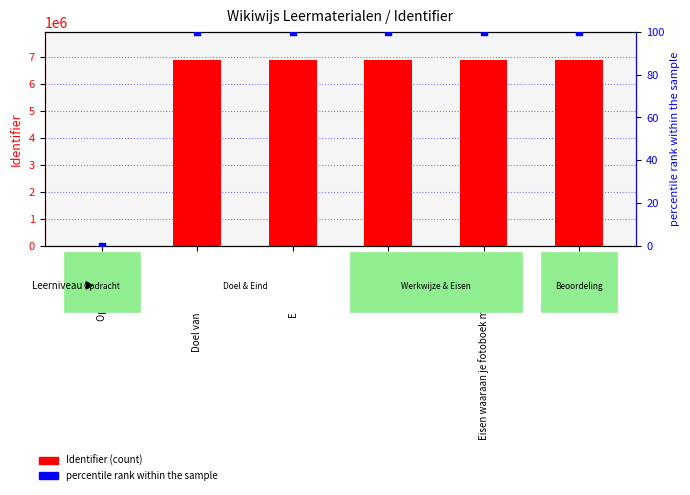

Is the value of Identifier (count) at Beoordeling greater than the value of percentile rank within the sample at Beoordeling?

Yes